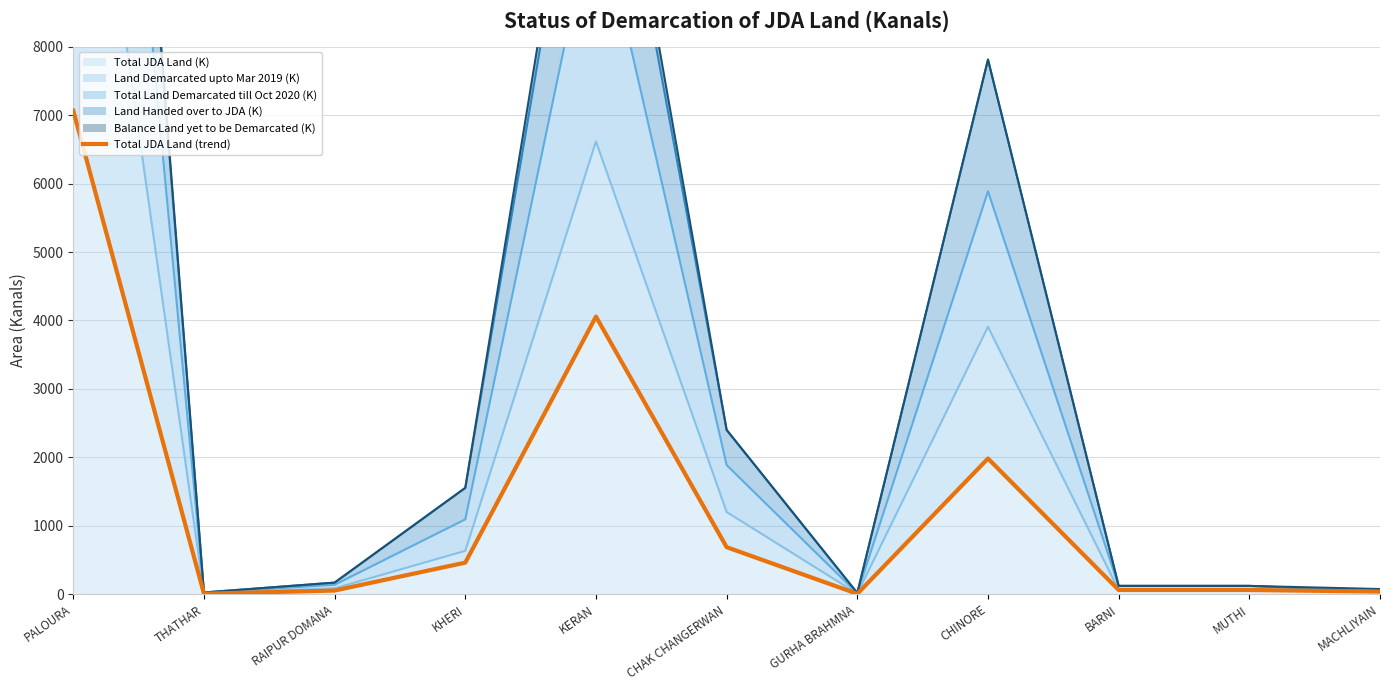

What is the ratio of the value at GURHA BRAHMNA to the value at MACHLIYAIN?

0.1